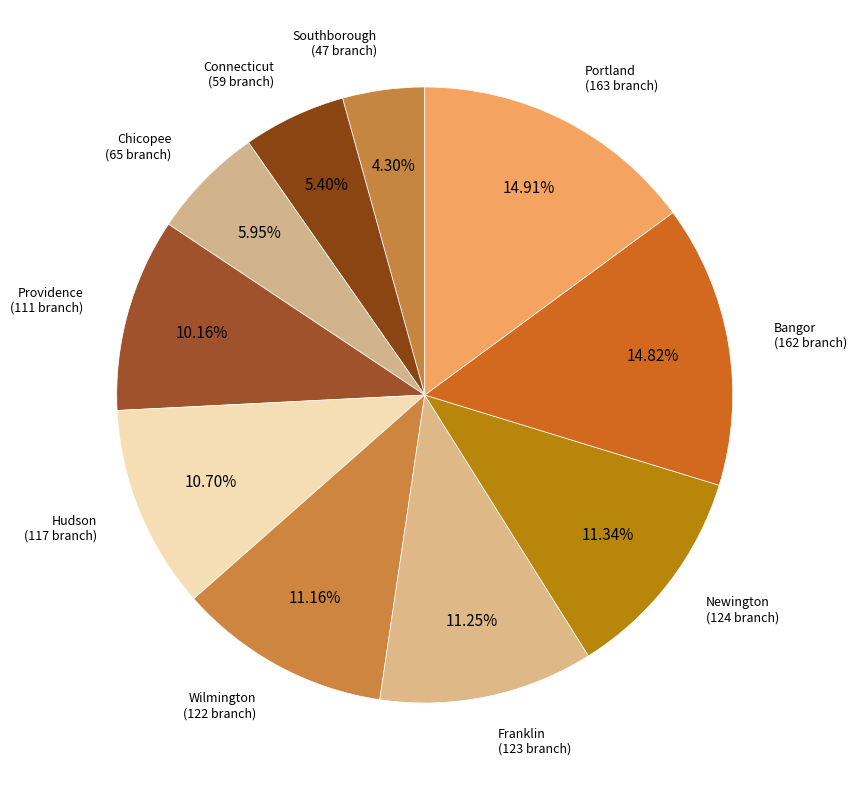

Is there any slice that represents more than half of the pie?

No